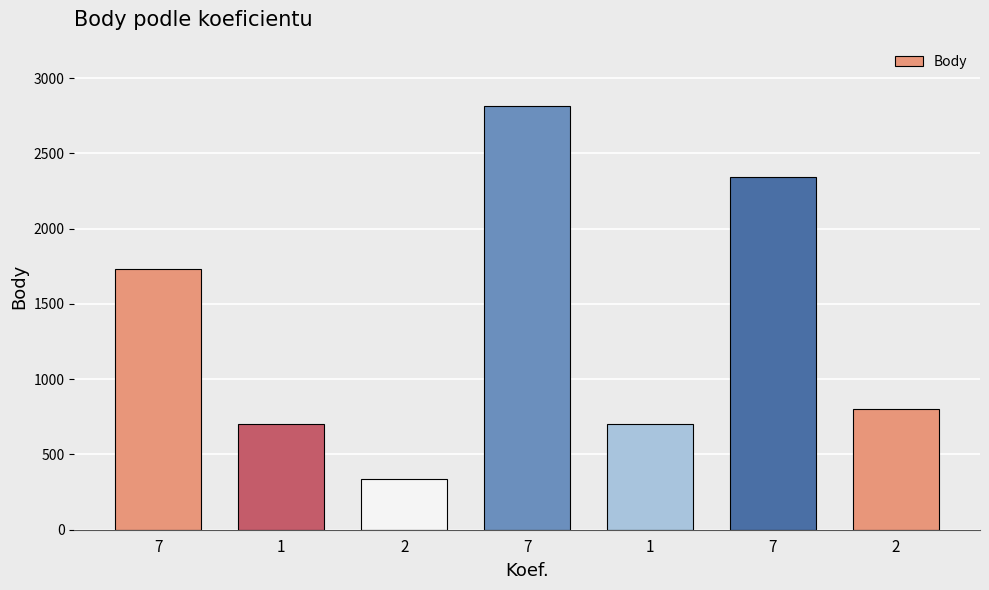

What is the smallest value displayed?

336